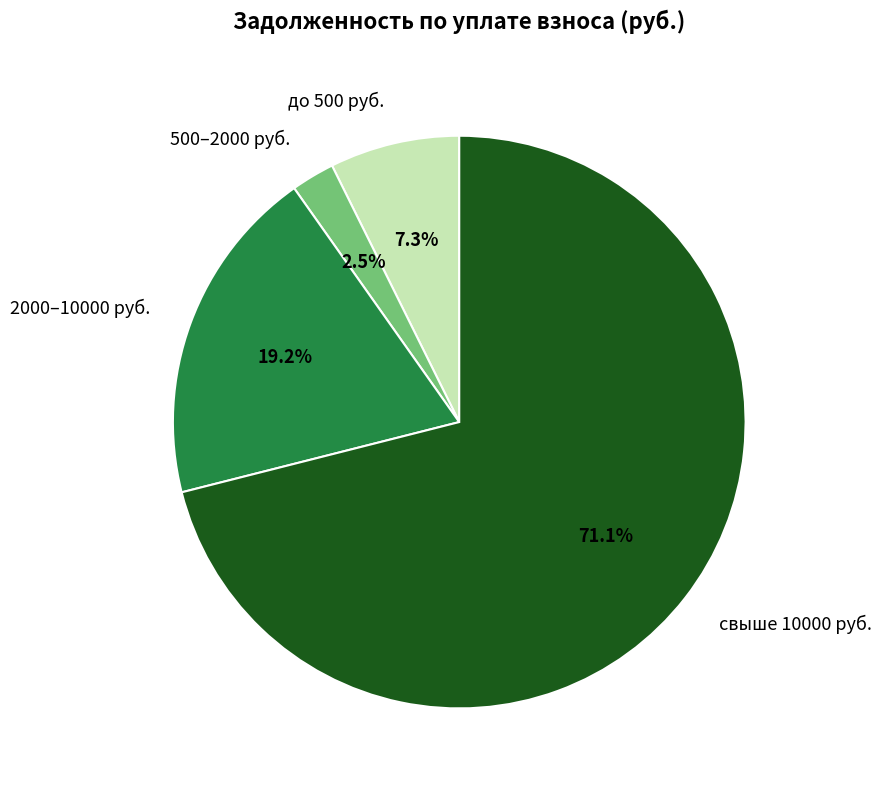

To the nearest percent, what is the average slice percentage?

25%